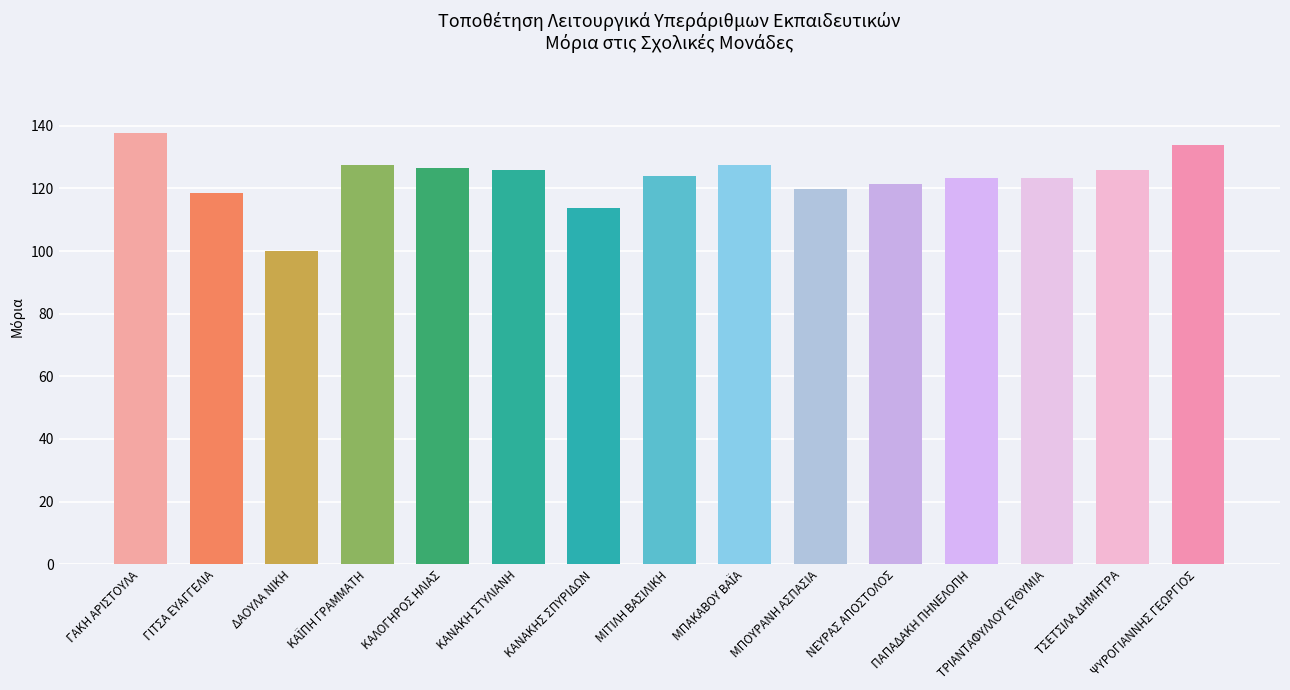

What position from the left is ΚΑΝΑΚΗΣ ΣΠΥΡΙΔΩΝ?

7